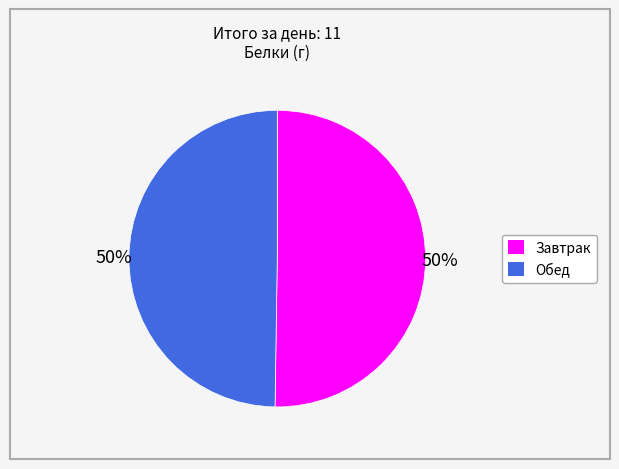

To the nearest percent, what is the combined percentage of Обед and Завтрак?

100%